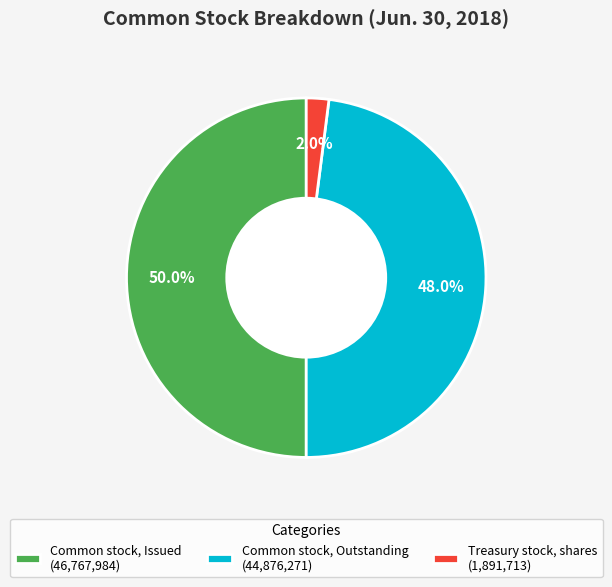

Does Common stock, Outstanding (44,876,271) account for over 50% of the chart?

No